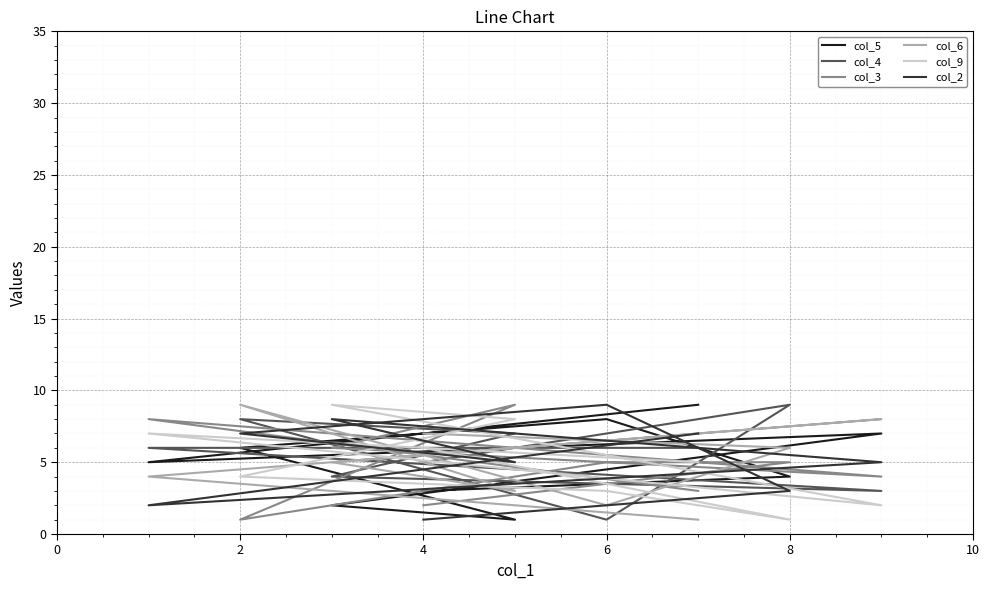

What is the value of the col_5 point at the 5th from the left?

1